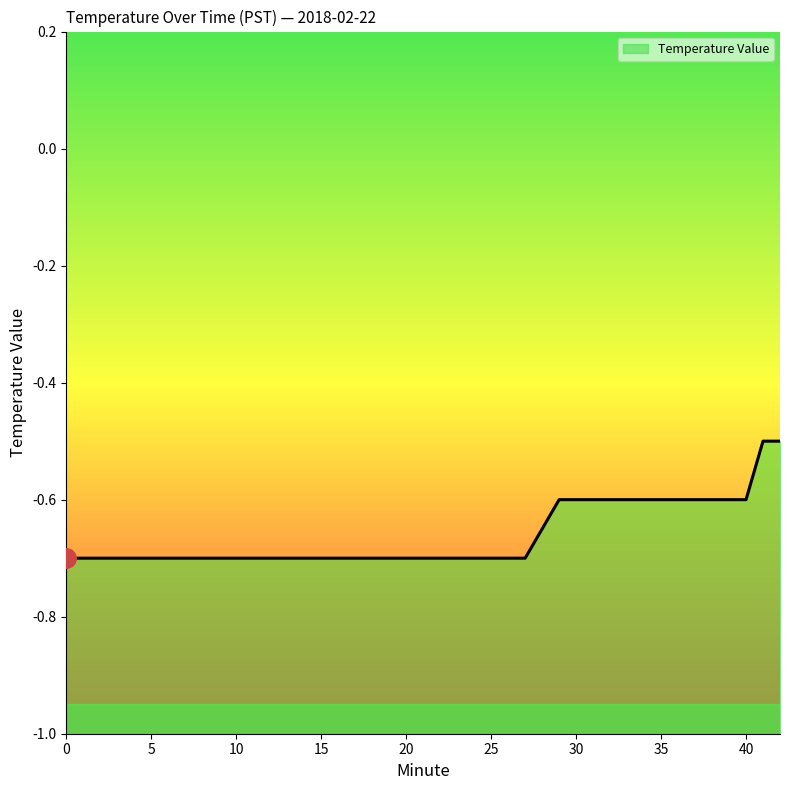

List the labels in order of value, smallest first.

0, 3, 6, 9, 12, 15, 18, 21, 24, 27, 29, 31, 33, 35, 37, 38, 39, 40, 41, 42